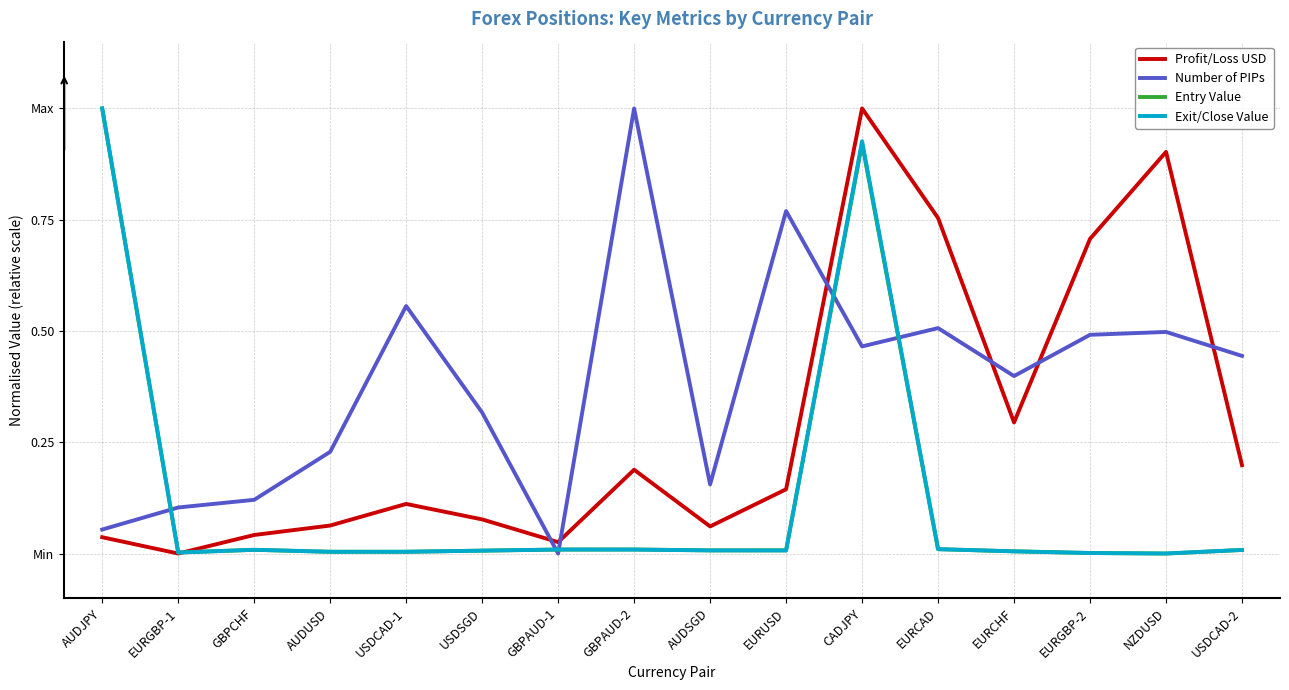

At which category does Exit/Close Value reach its first local peak?

GBPCHF